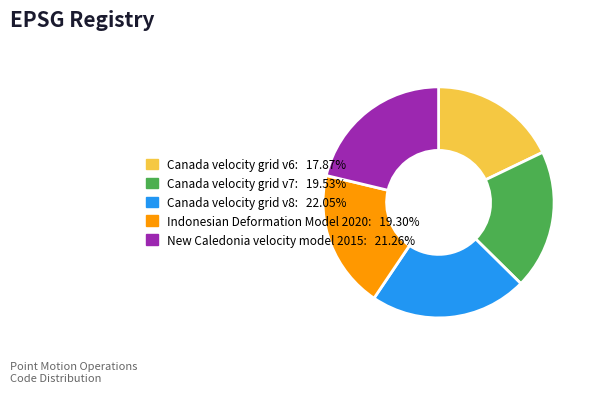

Is Canada velocity grid v6 the majority of the pie?

No